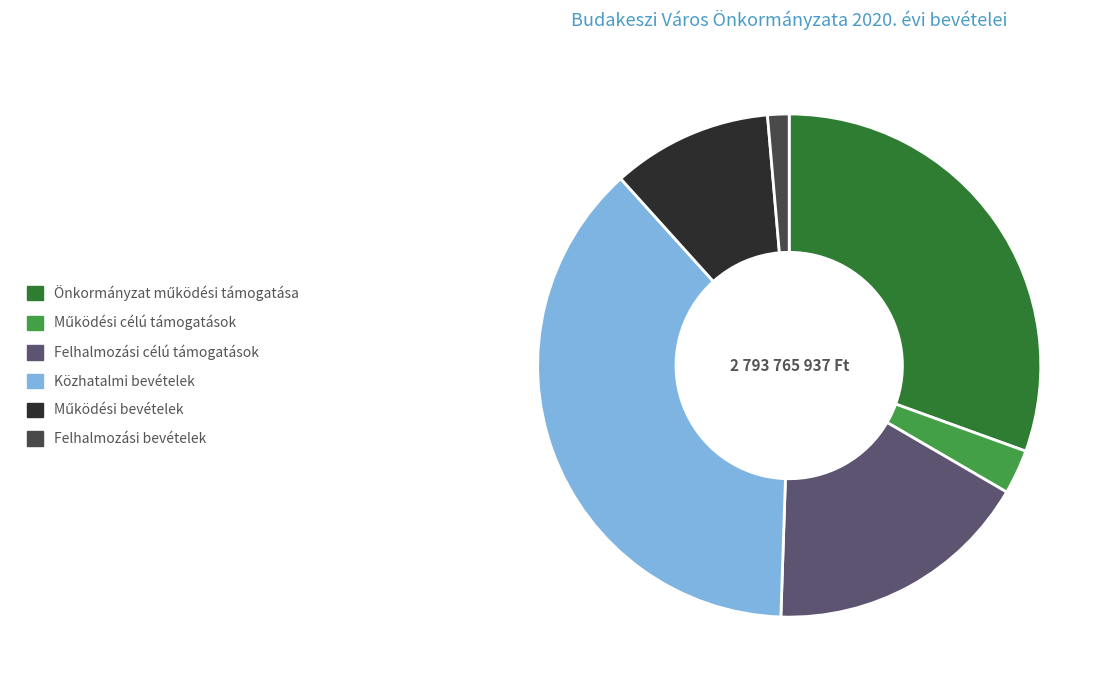

Is it true that Felhalmozási célú támogatások is 11% of the pie?

False